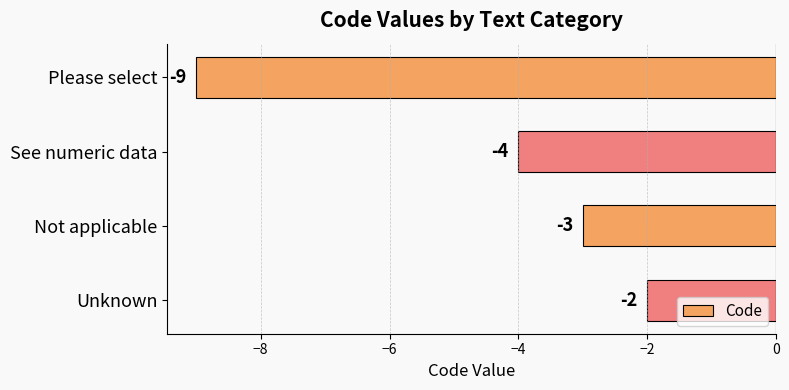

Reading top to bottom, what are all the values shown in this chart?

Please select=-9	See numeric data=-4	Not applicable=-3	Unknown=-2